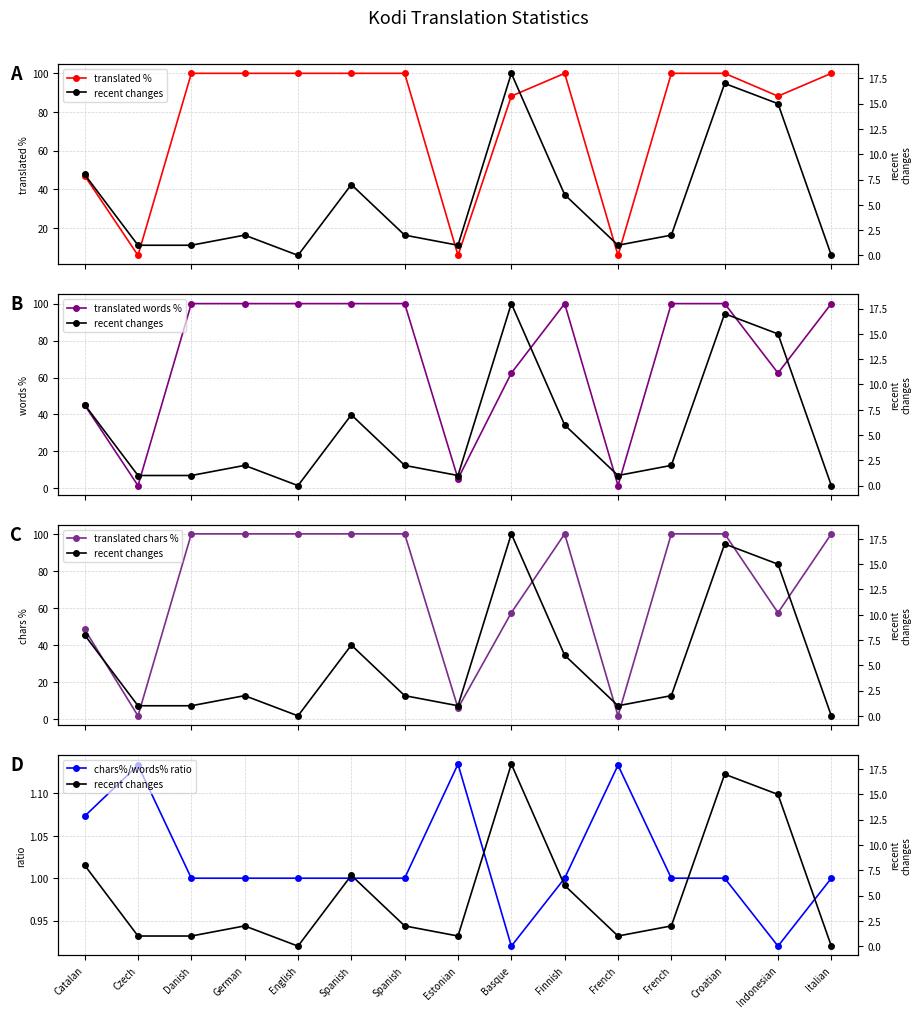

Is it true that translated chars % equals 1.7 at French?

True